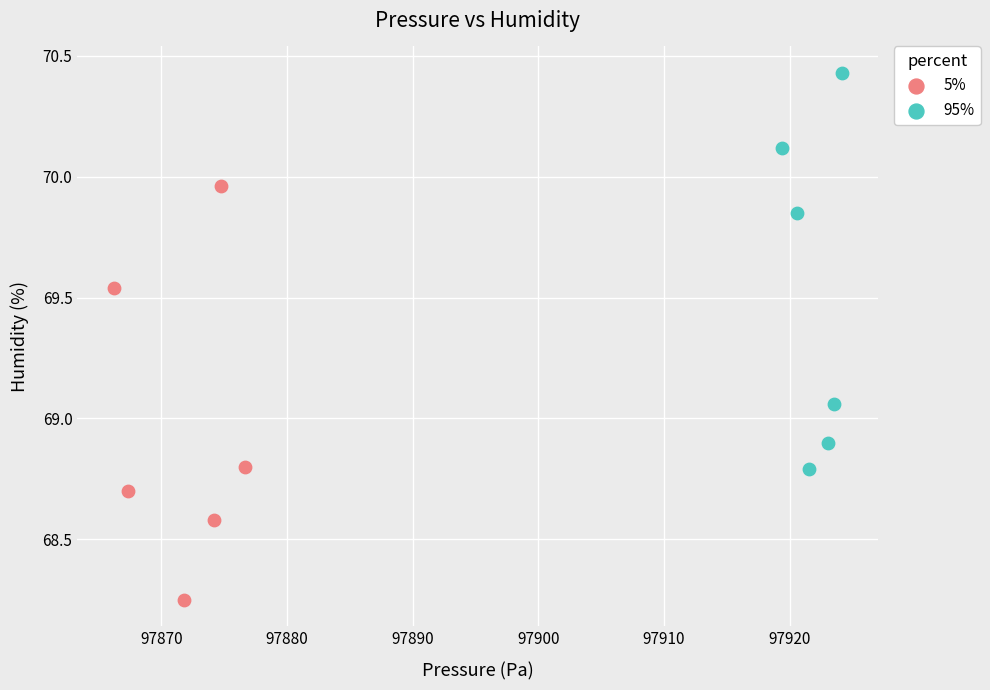

Which series reaches the minimum Y coordinate?

5%